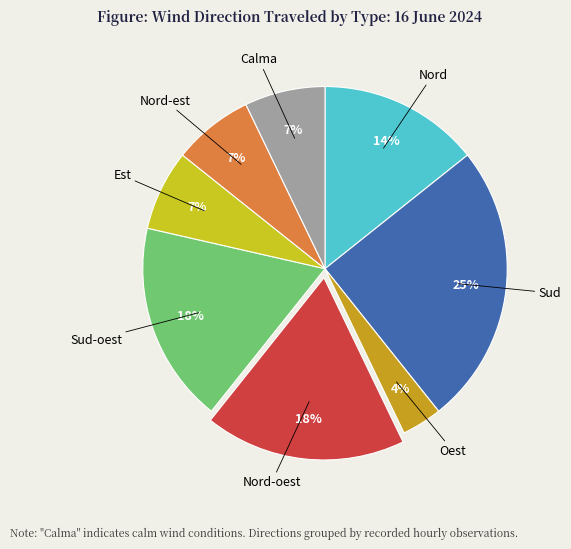

Count the number of slices in the pie.

8